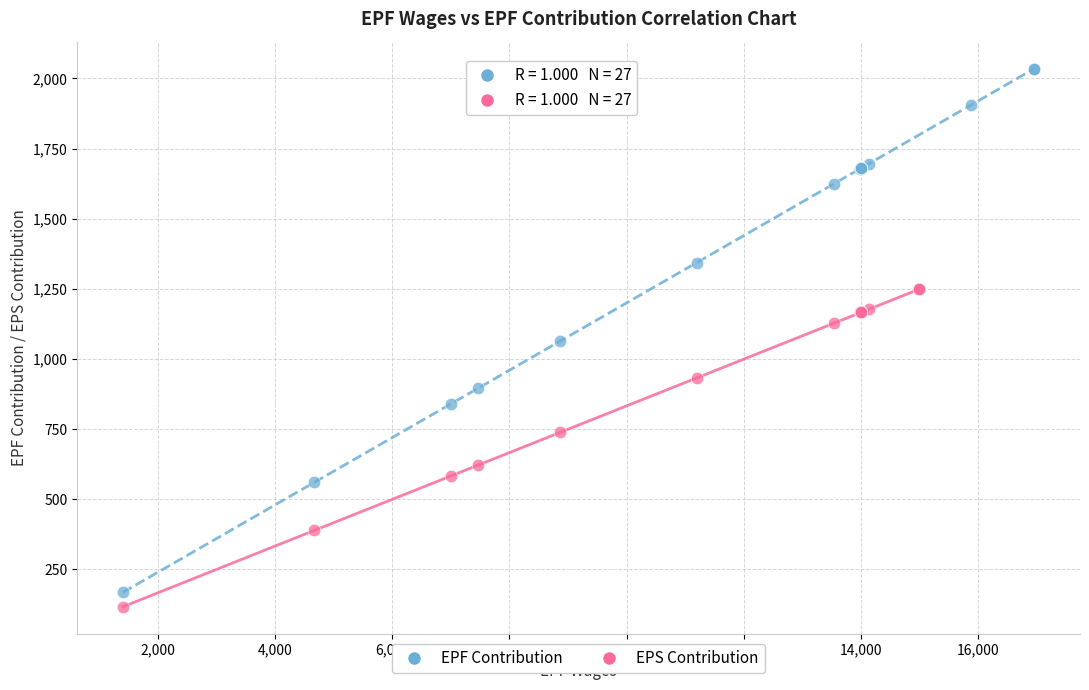

Which series has the widest spread of Y values?

EPF Contribution